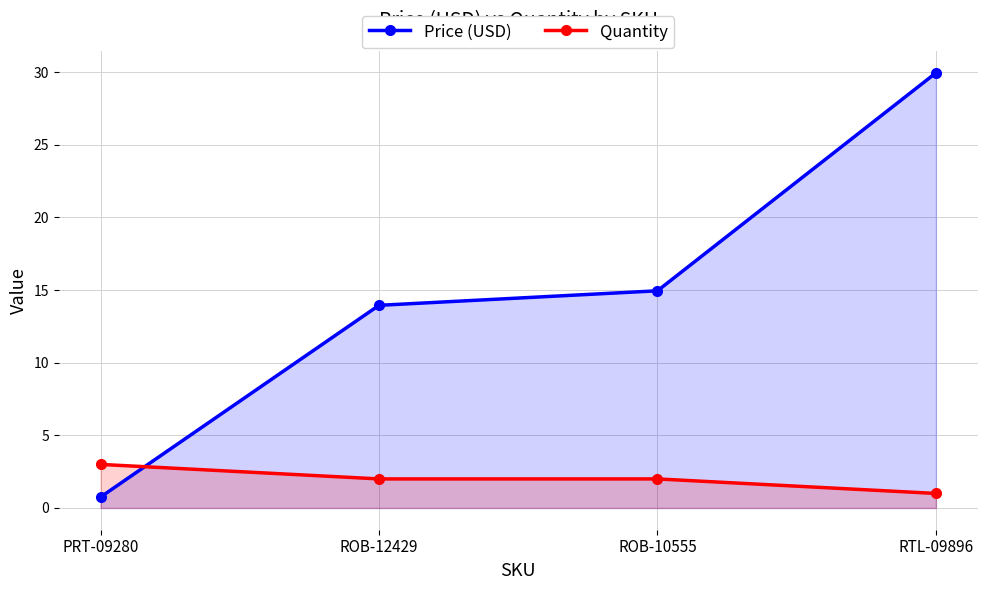

Reading right to left, transcribe all the data shown in this chart.

Price (USD): RTL-09896=29.9	ROB-10555=14.9	ROB-12429=13.9	PRT-09280=0.8
Quantity: RTL-09896=1.0	ROB-10555=2.0	ROB-12429=2.0	PRT-09280=3.0